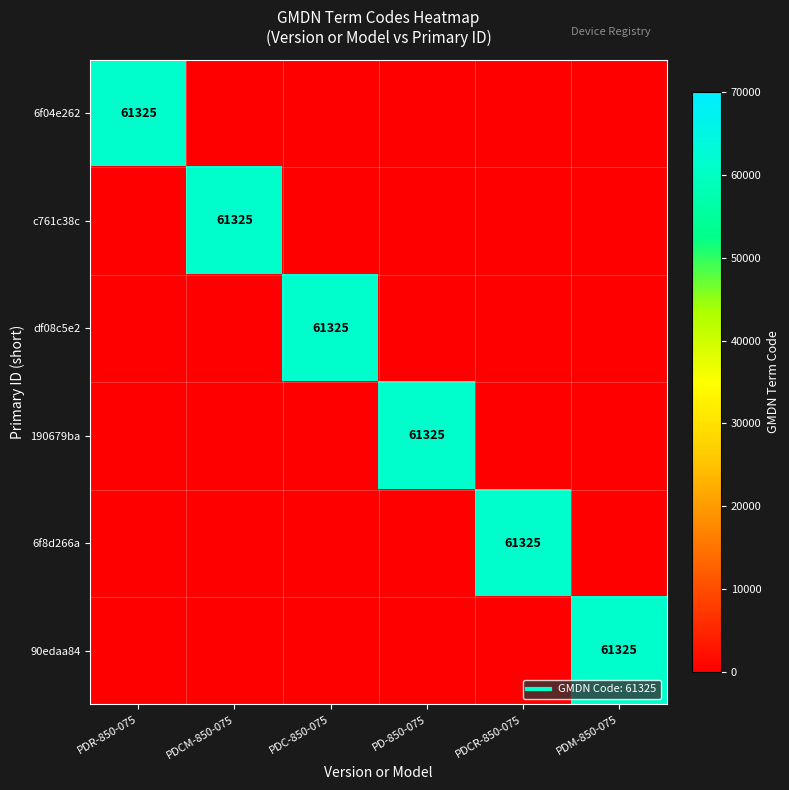

At which category is the sum across all series the highest?

PDR-850-075